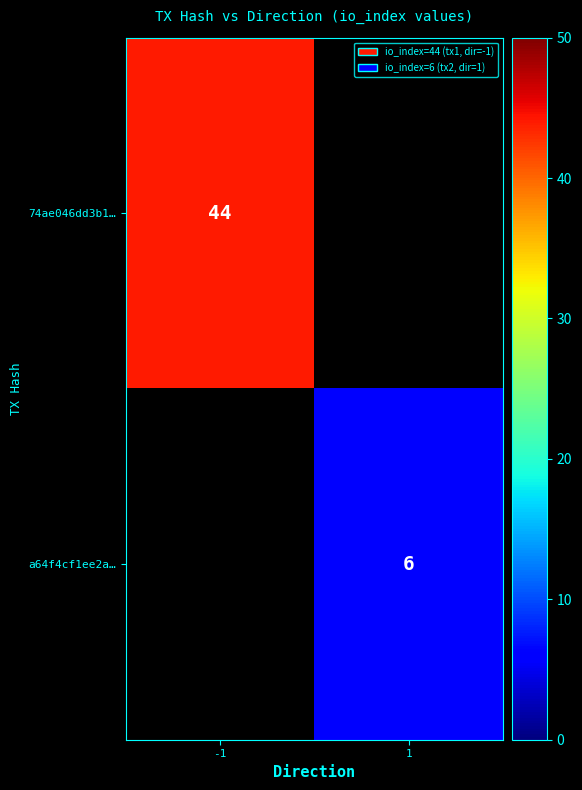

True or false: 74ae046dd3b1… has a value of 71 at -1.

False